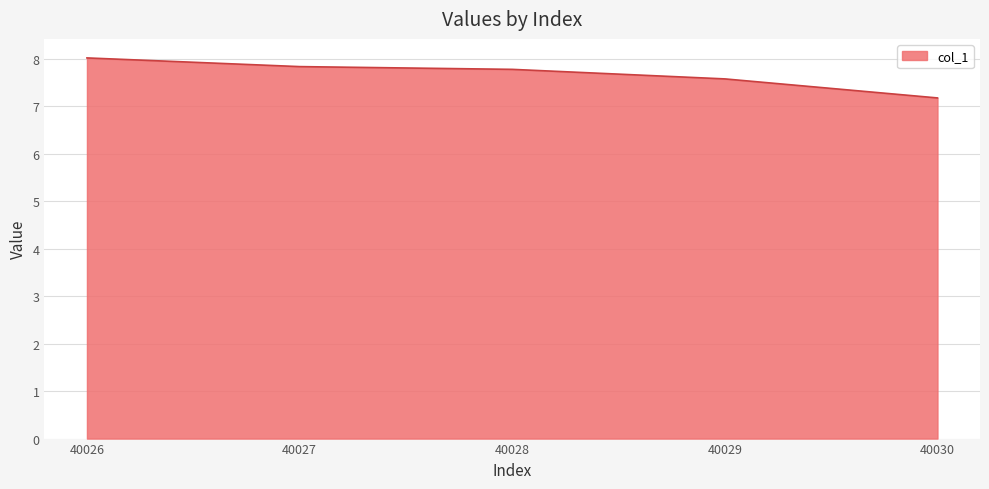

Which has a higher value, 40028 or 40030?

40028